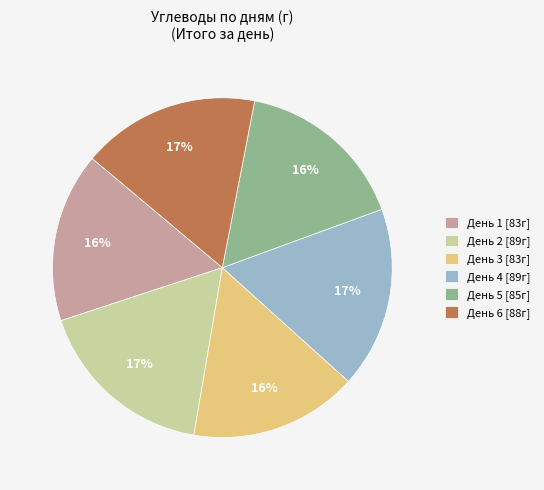

Do День 1 [83г] and День 3 [83г] together represent more than half of the pie?

No